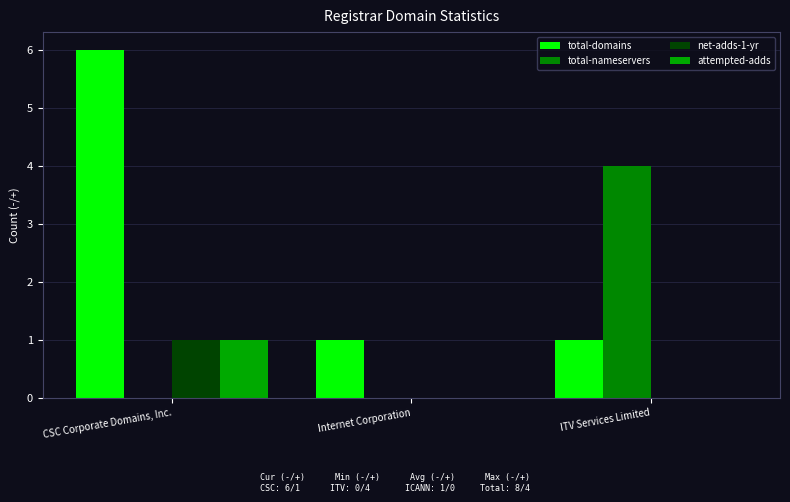

How many data points does each series have?

3